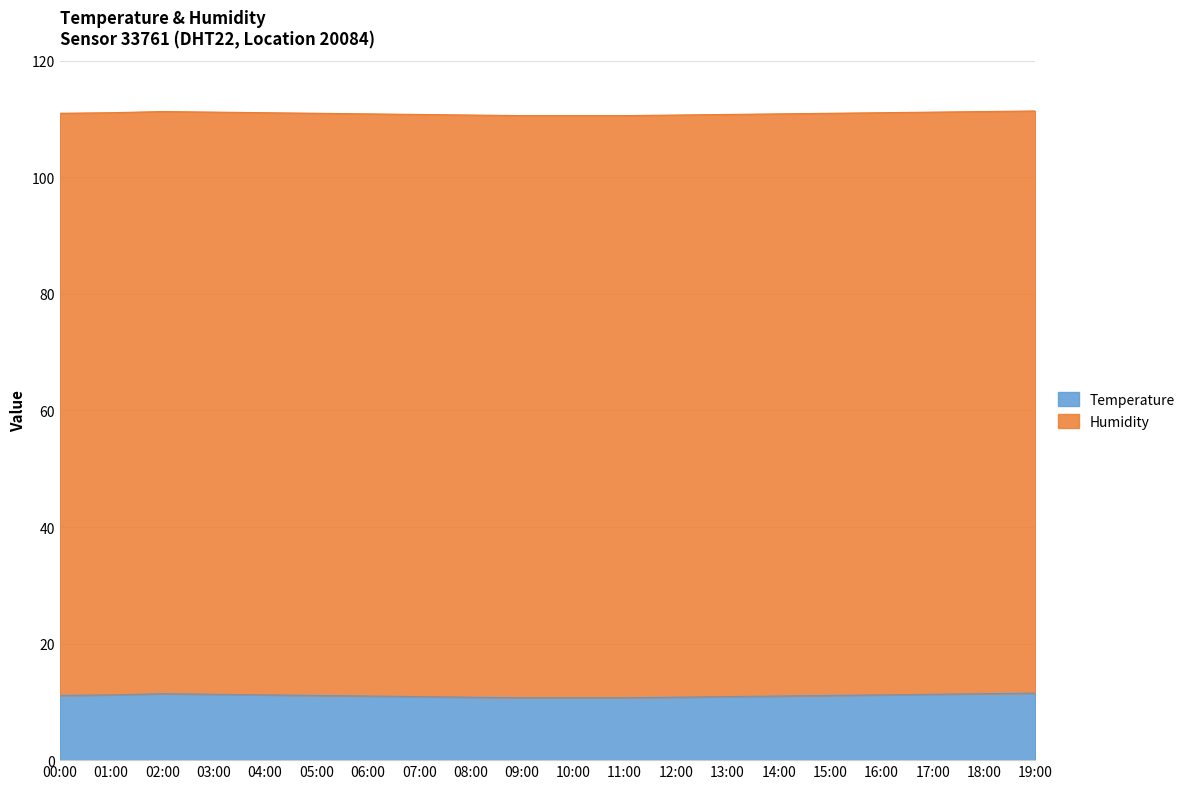

What is the greatest value displayed?

11.5